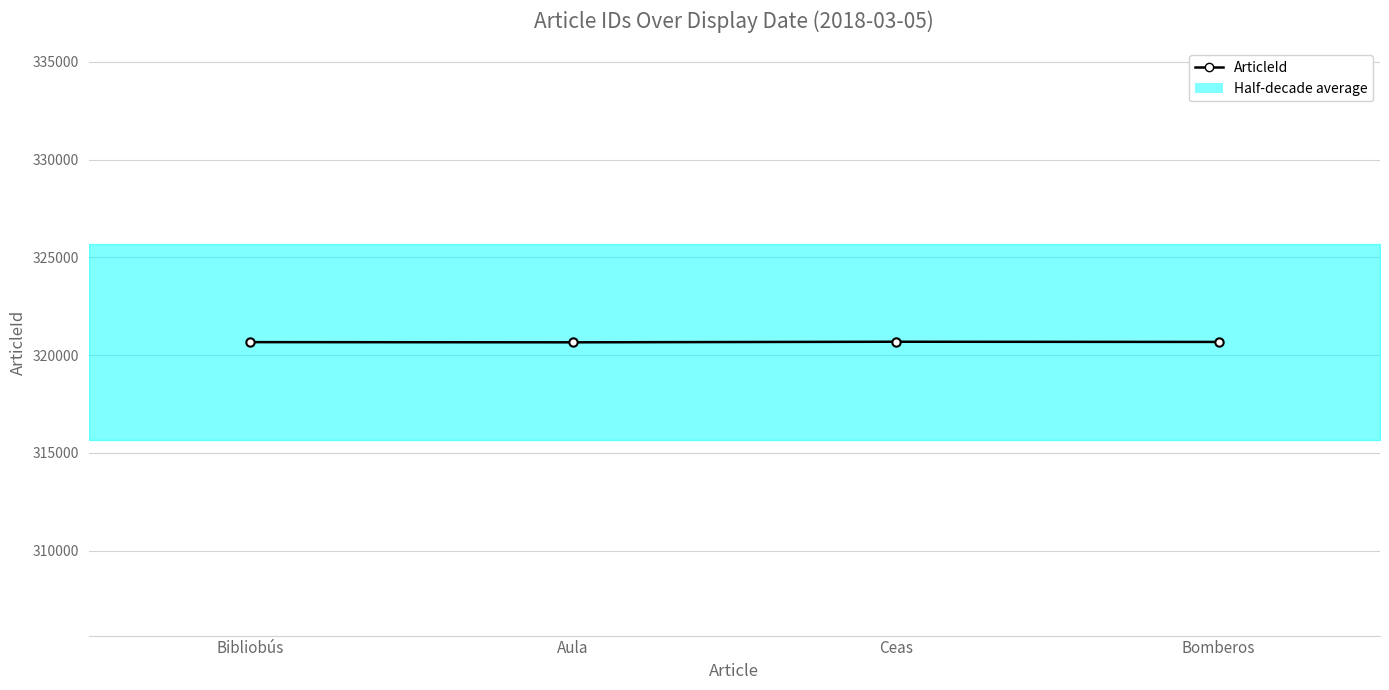

Where does the data first go above 320677?

Ceas